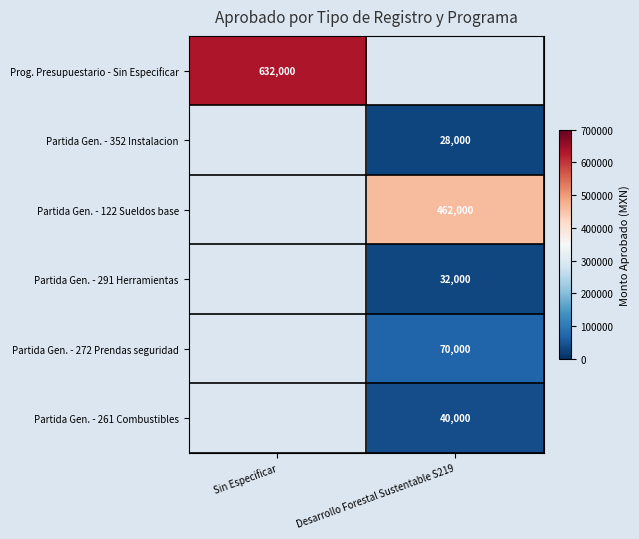

Between Desarrollo Forestal Sustentable S219 and Sin Especificar, which is larger?

Sin Especificar